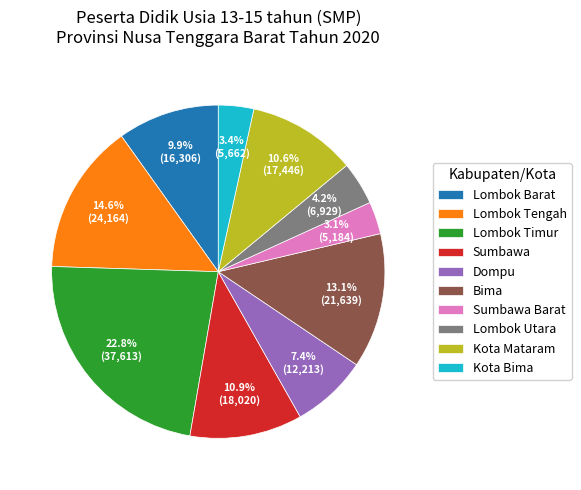

Is there a majority slice in this chart?

No